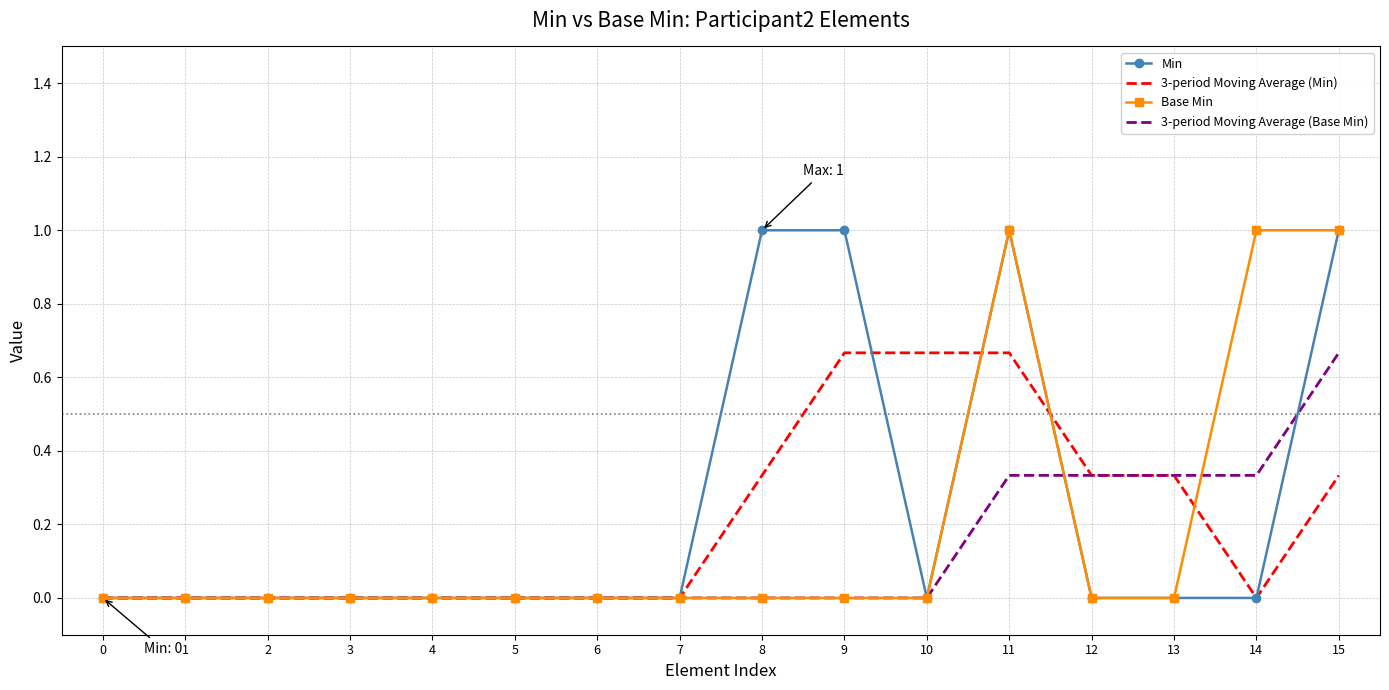

Which category has the highest value in the 3-period Moving Average (Base Min) series?

15